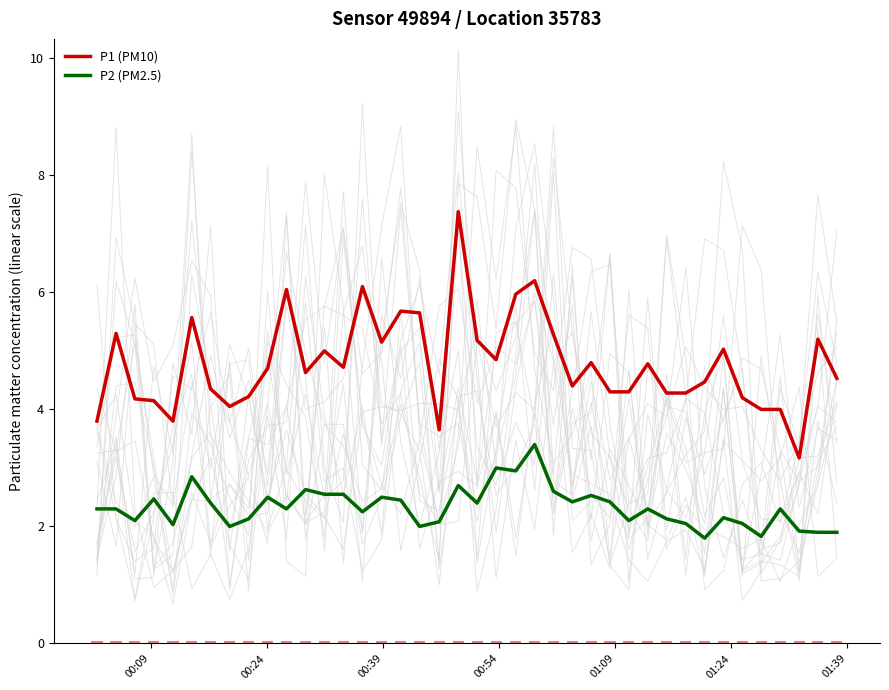

True or false: P1 (PM10) and P2 (PM2.5) intersect in this chart.

False